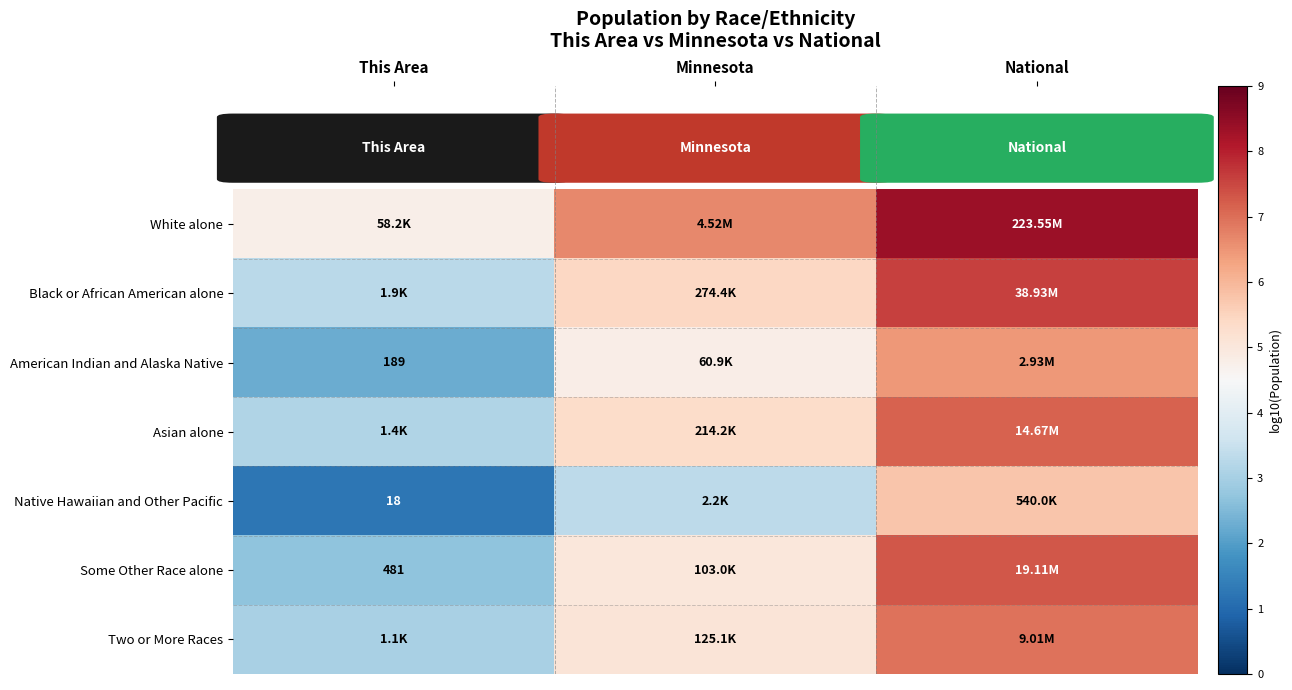

The value of Native Hawaiian and Other Pacific at This Area is 1.3. True or false?

True